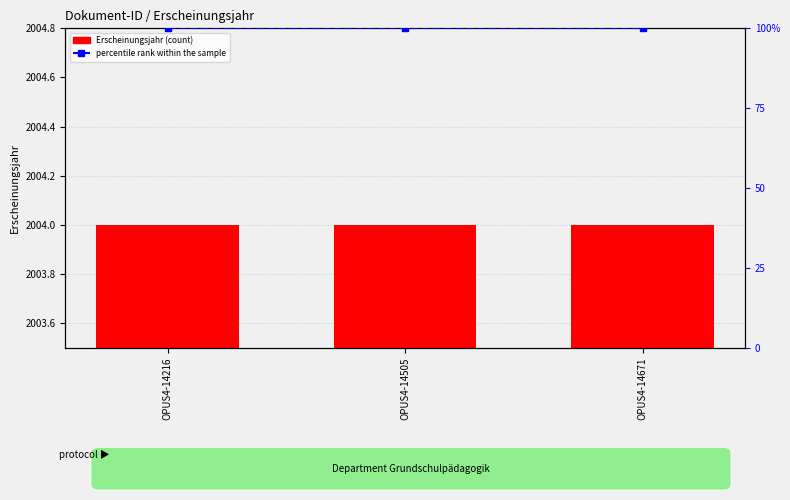

Which label corresponds to the largest value in the chart?

OPUS4-14216